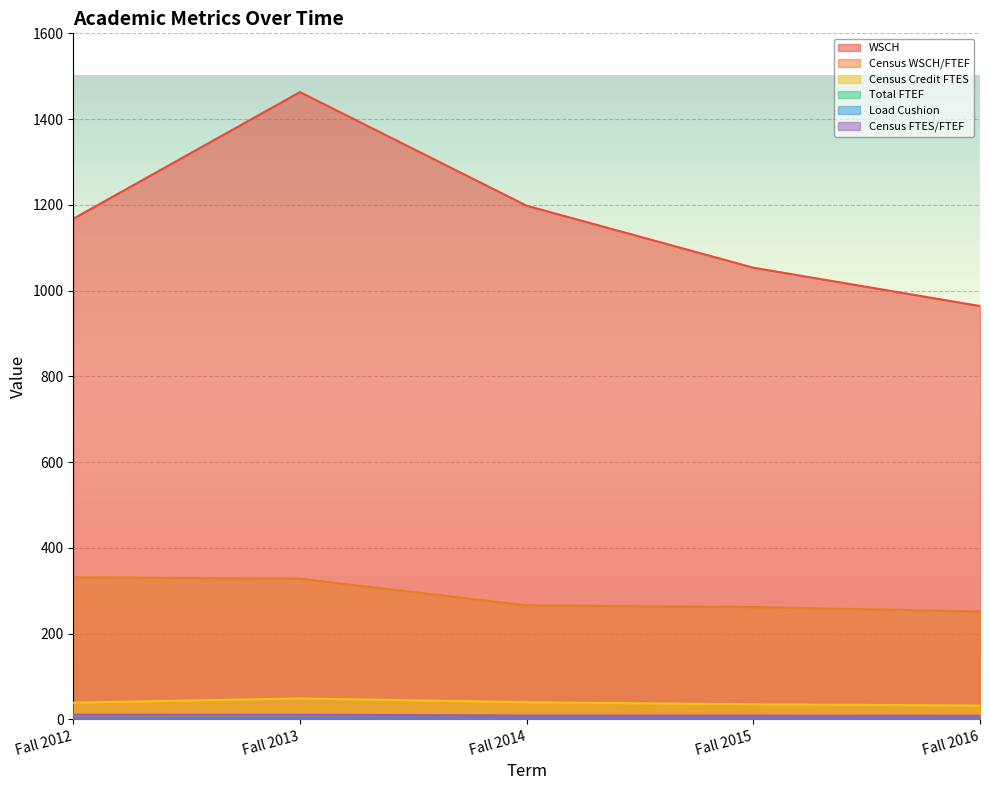

What is the difference between the maximum and minimum values in the WSCH series?

499.0